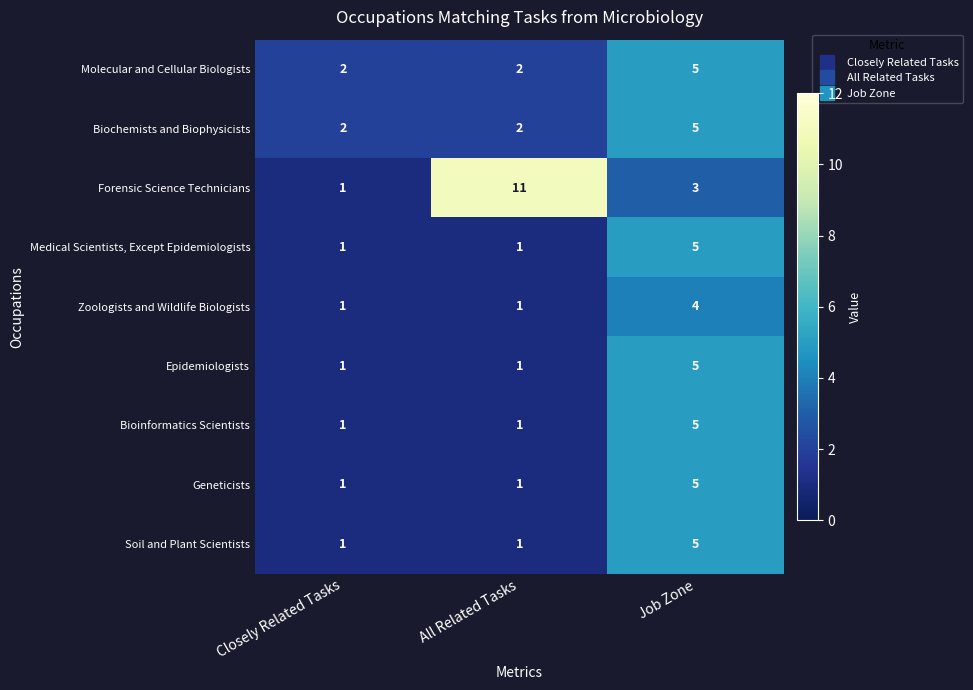

Count the number of data series in this chart.

9